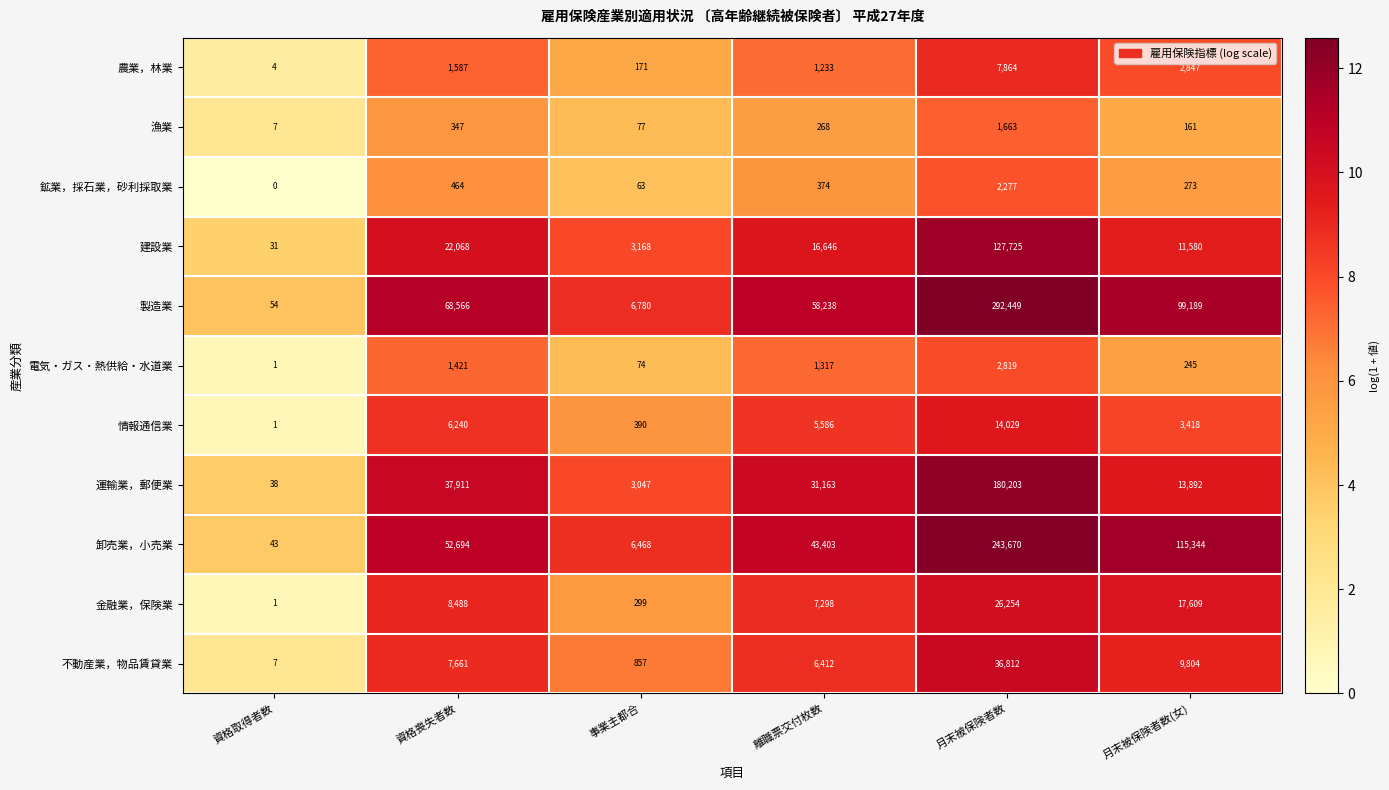

What is the difference between the maximum and minimum values in the 情報通信業 series?

14028